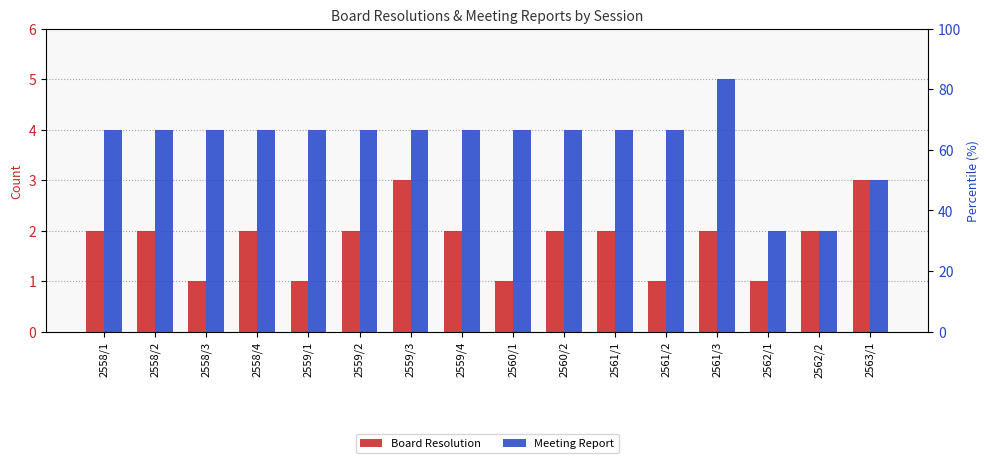

What are all the series names shown in the legend?

Board Resolution, Meeting Report